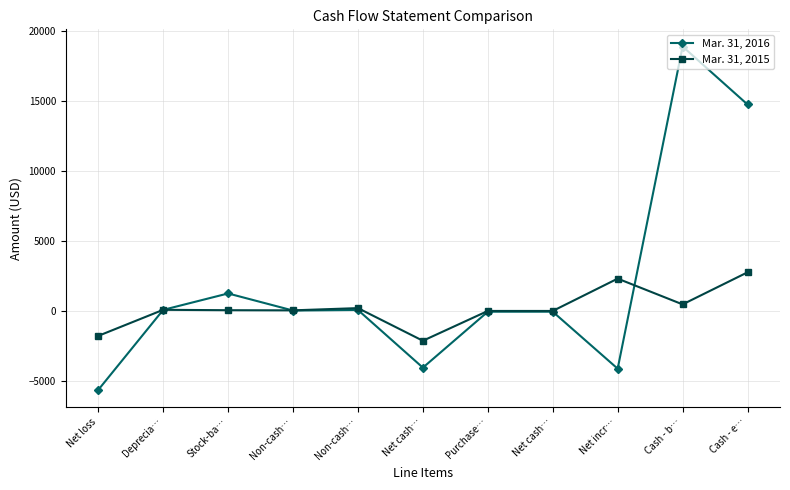

Between Net cash… and Cash - e…, which series saw the biggest shift?

Mar. 31, 2016